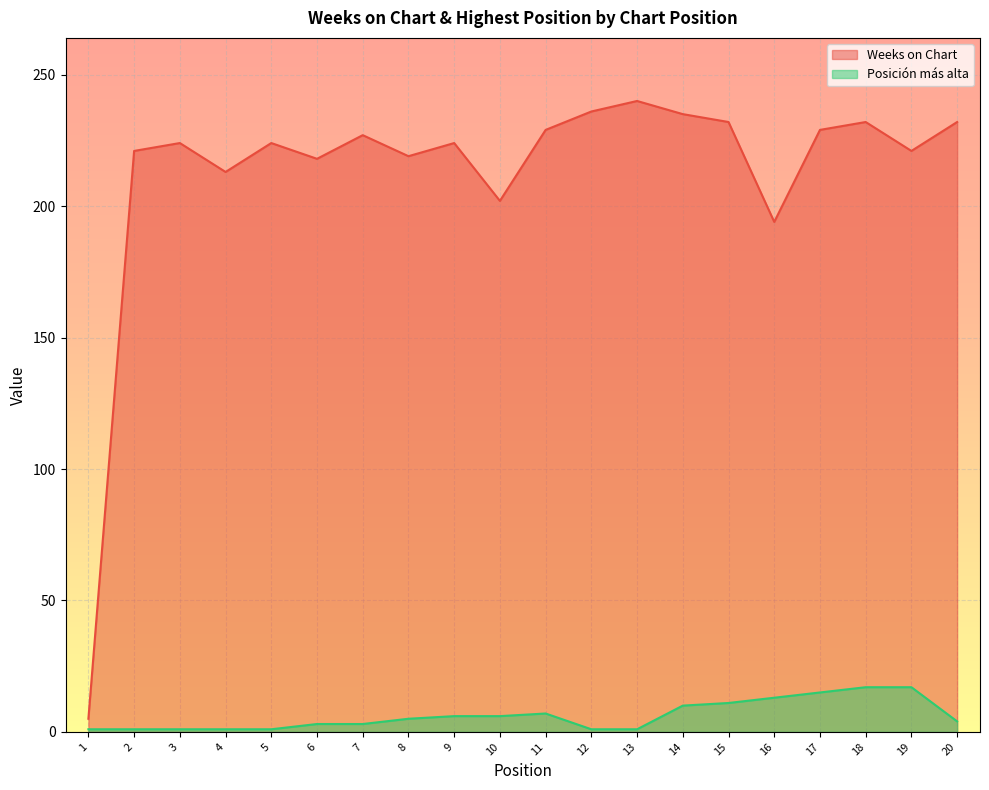

How many categories are shown in the chart?

20